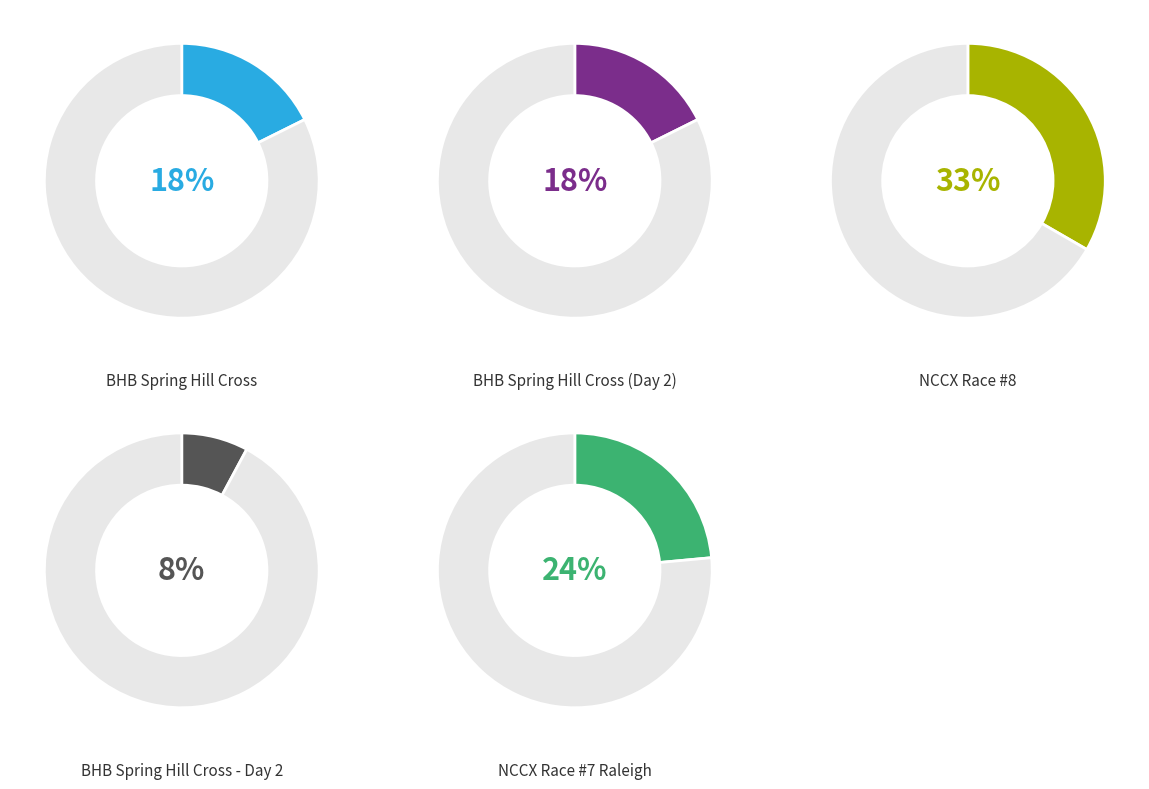

Does BHB Spring Hill Cross (Day 2) account for over 50% of the chart?

No